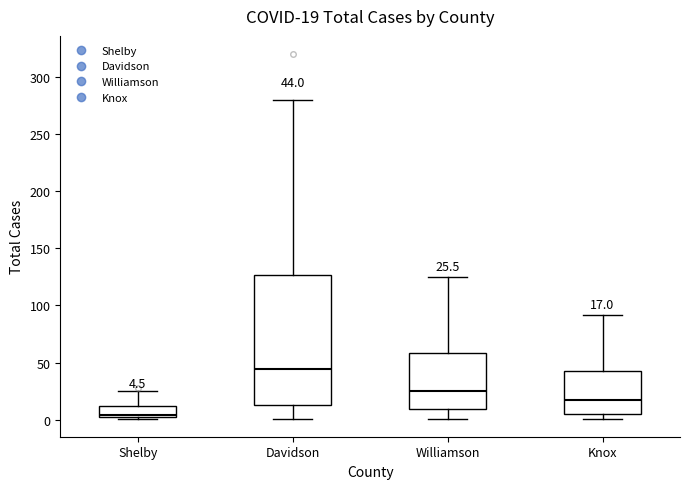

Which box's median line is the highest?

Davidson